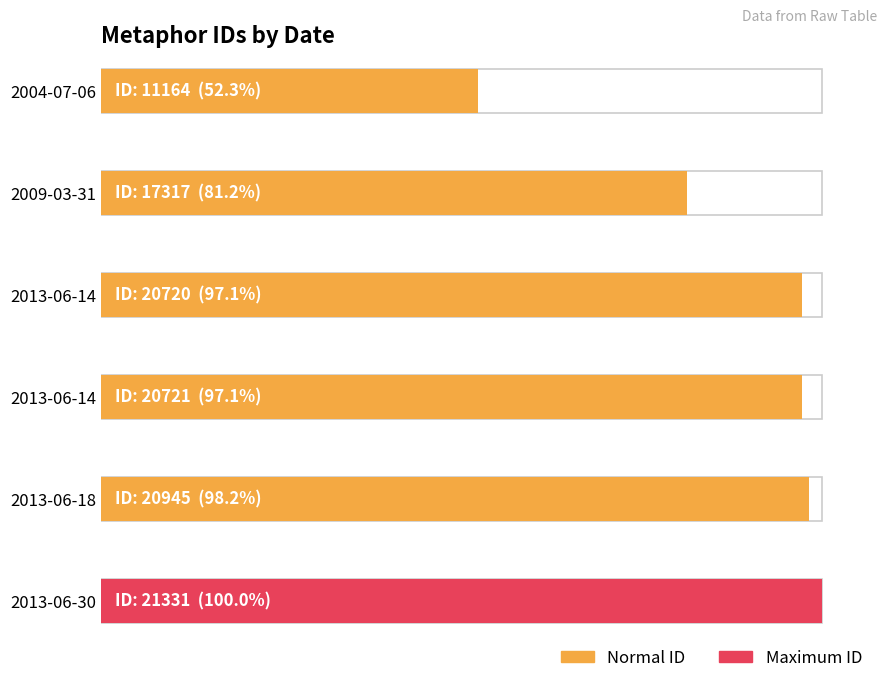

How many categories are shown in the chart?

6